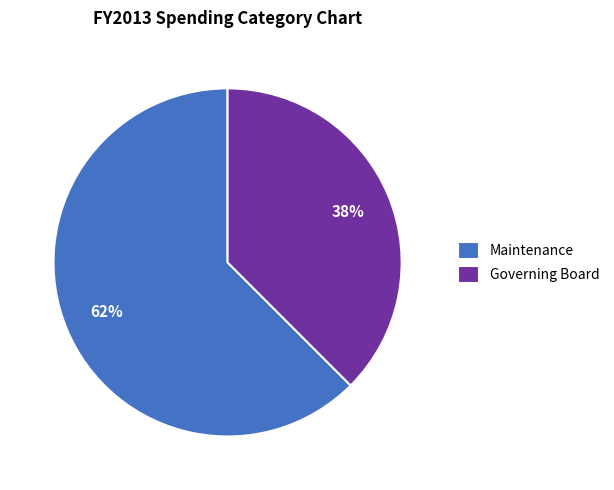

Combined, do Maintenance and Governing Board account for over 50%?

Yes